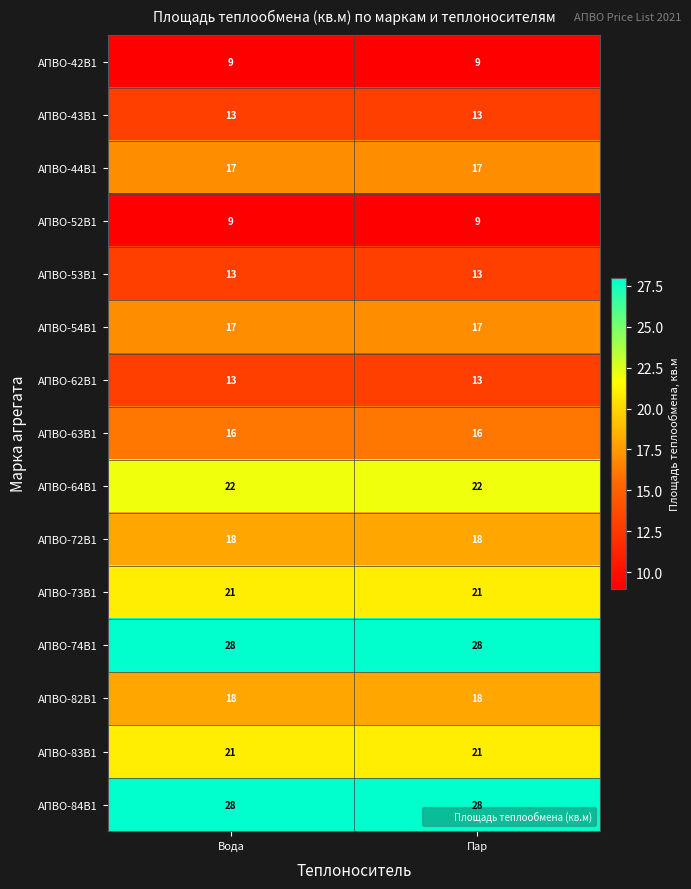

What is the sum of the АПВО-82В1 values at Вода and Пар?

36